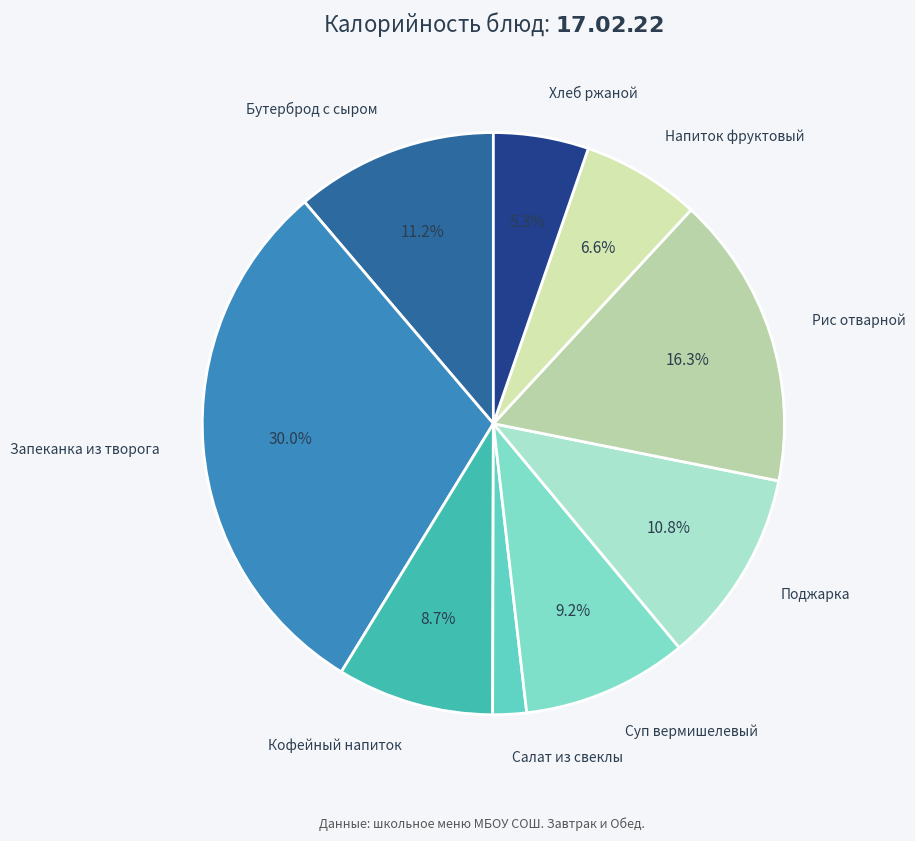

To the nearest percent, what is the combined percentage of Суп вермишелевый and Салат из свеклы?

11%